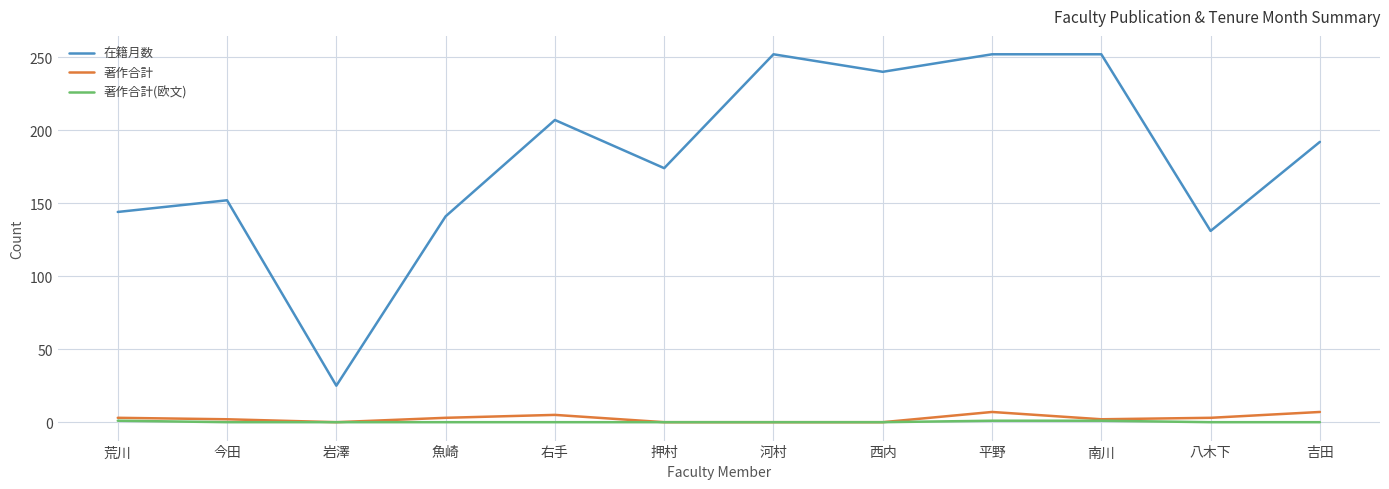

What is the sum of the 著作合計 values at 岩澤 and 南川?

2